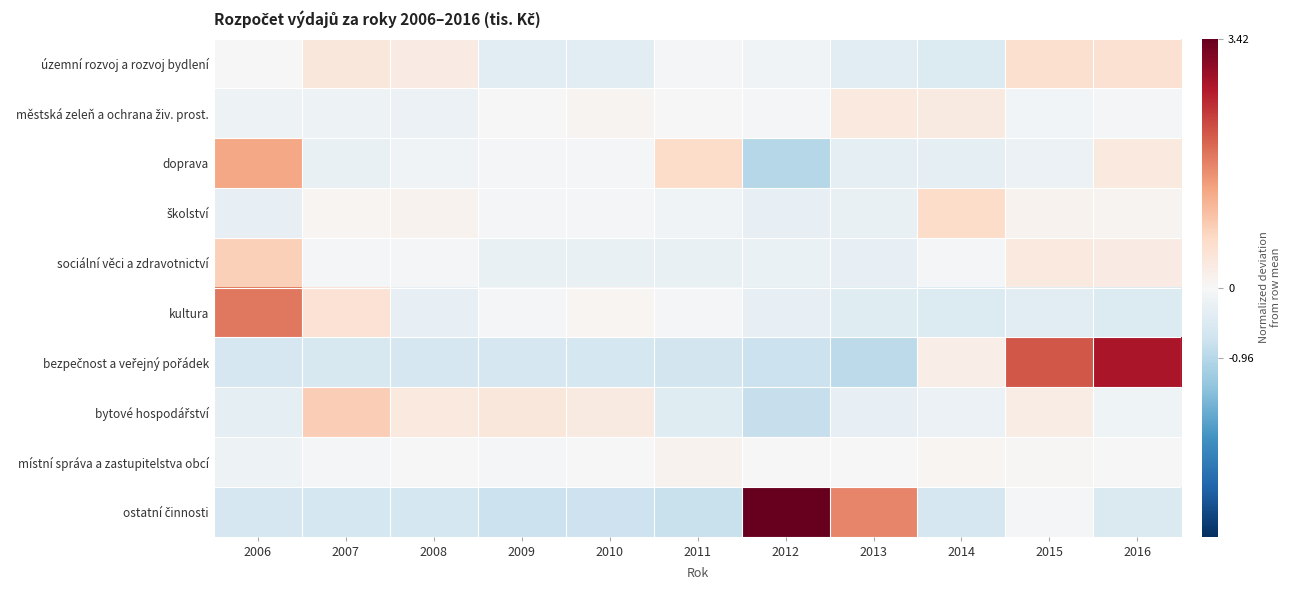

What is the total value across all series at 2015?

2.7